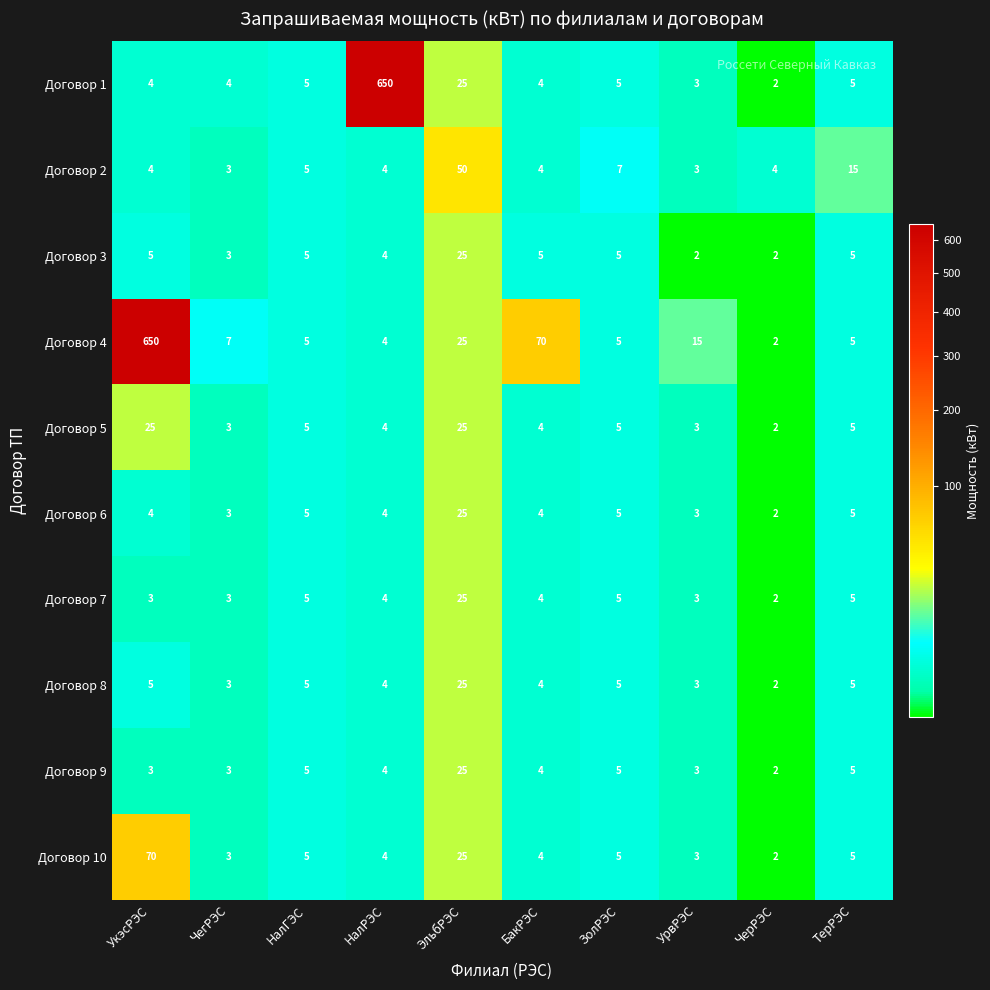

True or false: Договор 9 has a value of 4 at НалРЭС.

True